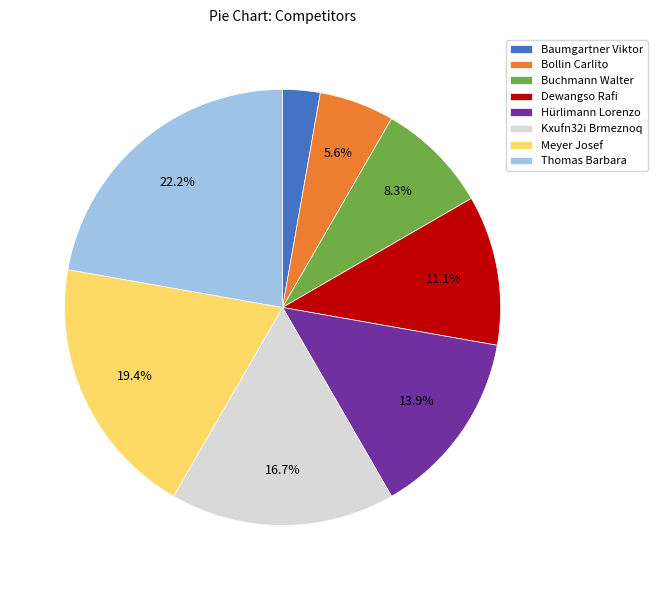

Which has a higher value, Baumgartner Viktor or Meyer Josef?

Meyer Josef